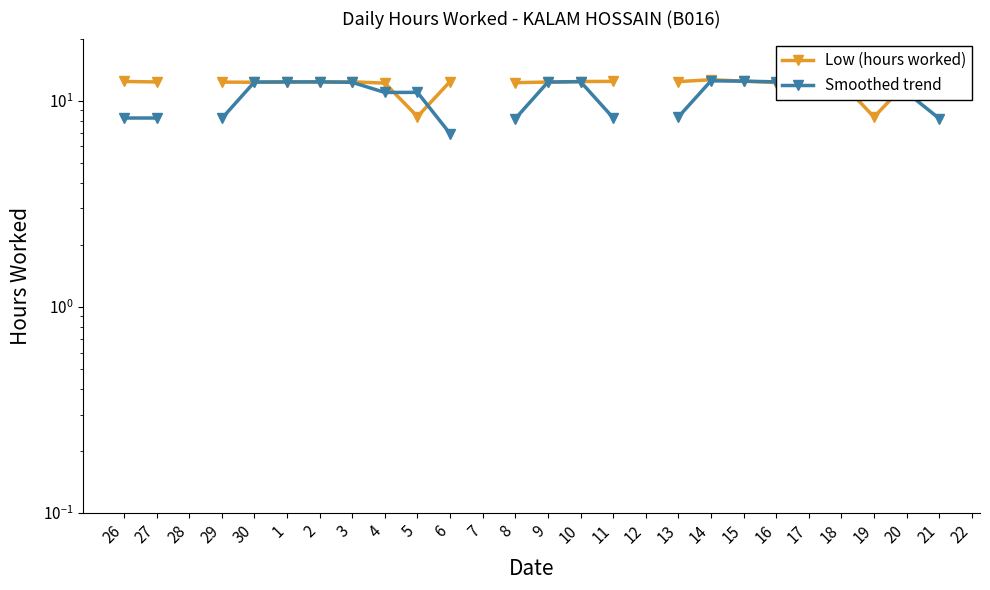

The Low (hours worked) series shows 12.3 at 17. True or false?

True